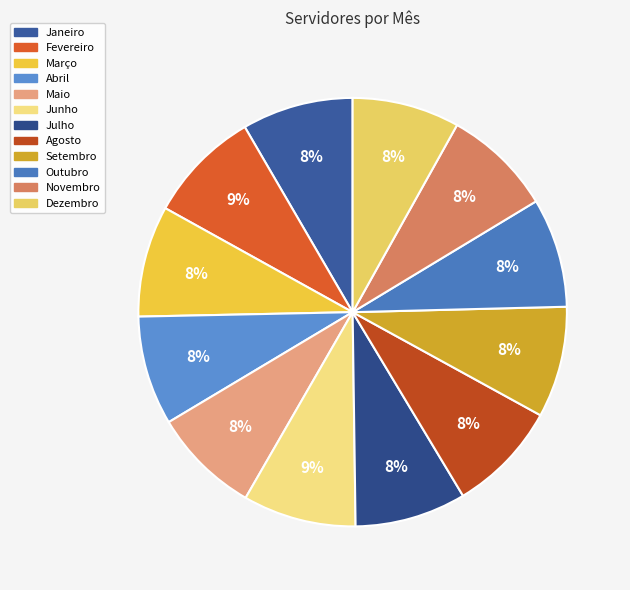

How many slices are in this pie chart?

12